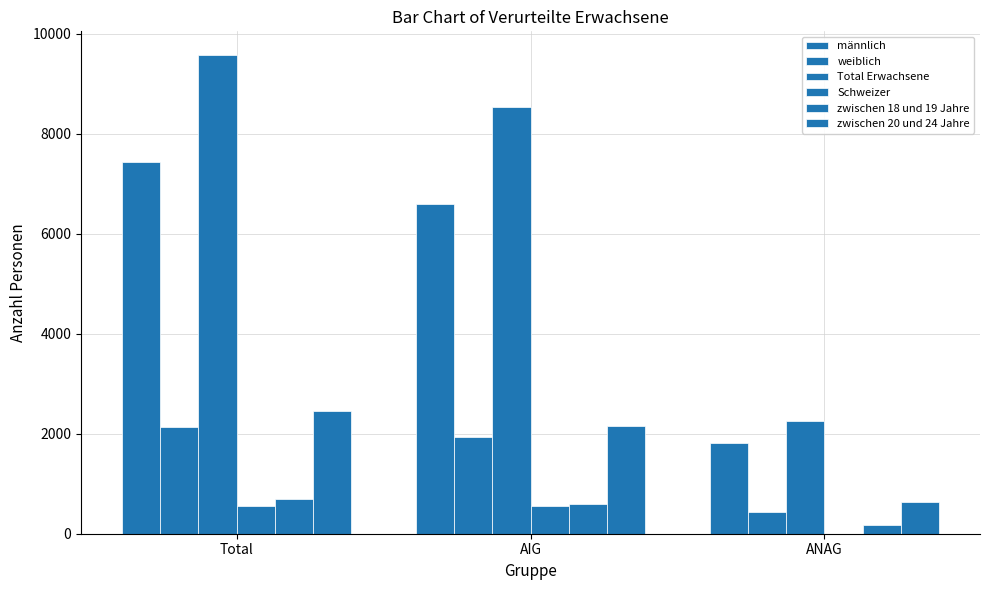

Where is Schweizer nearest to the value 279?

AIG